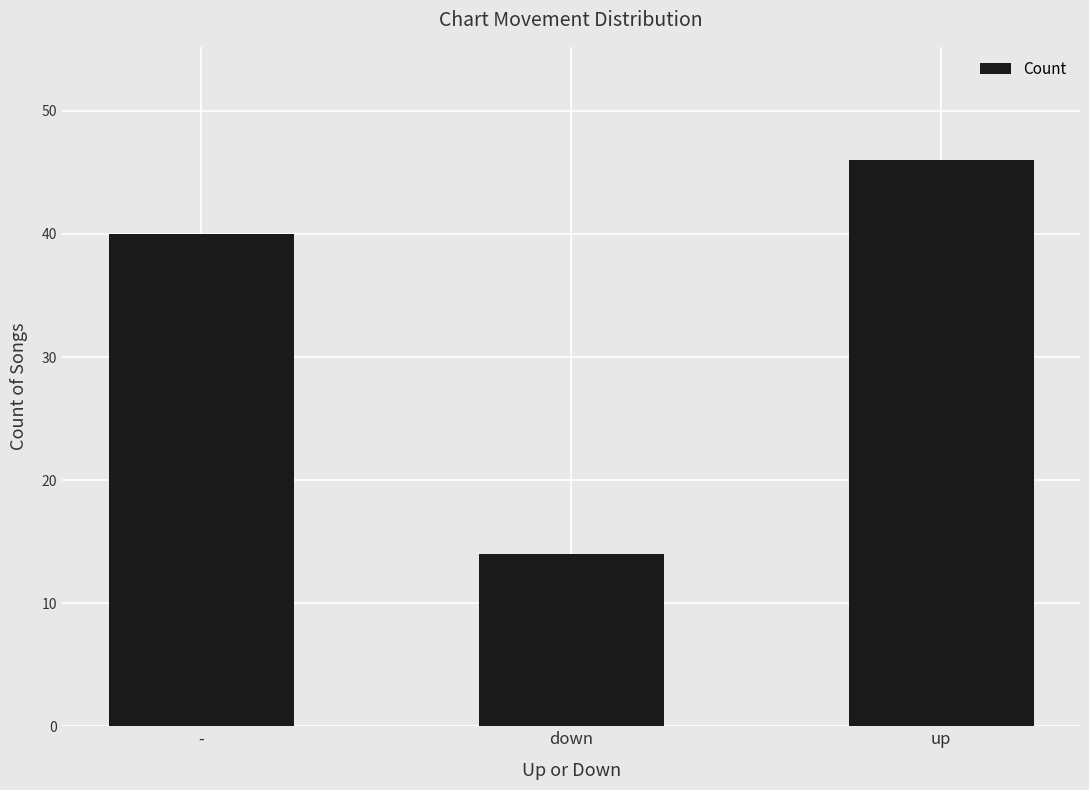

The chart shows a value of 13 at up. True or false?

False